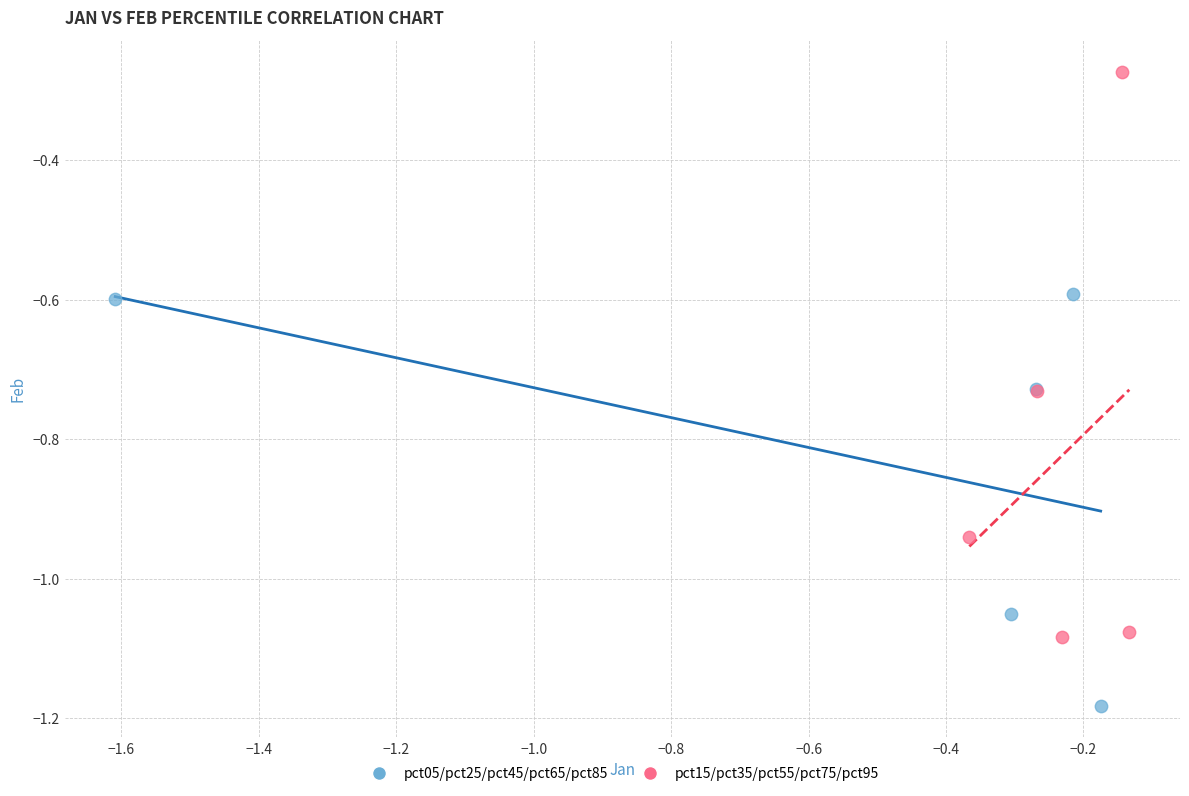

Which series reaches the maximum Y coordinate?

pct15/pct35/pct55/pct75/pct95